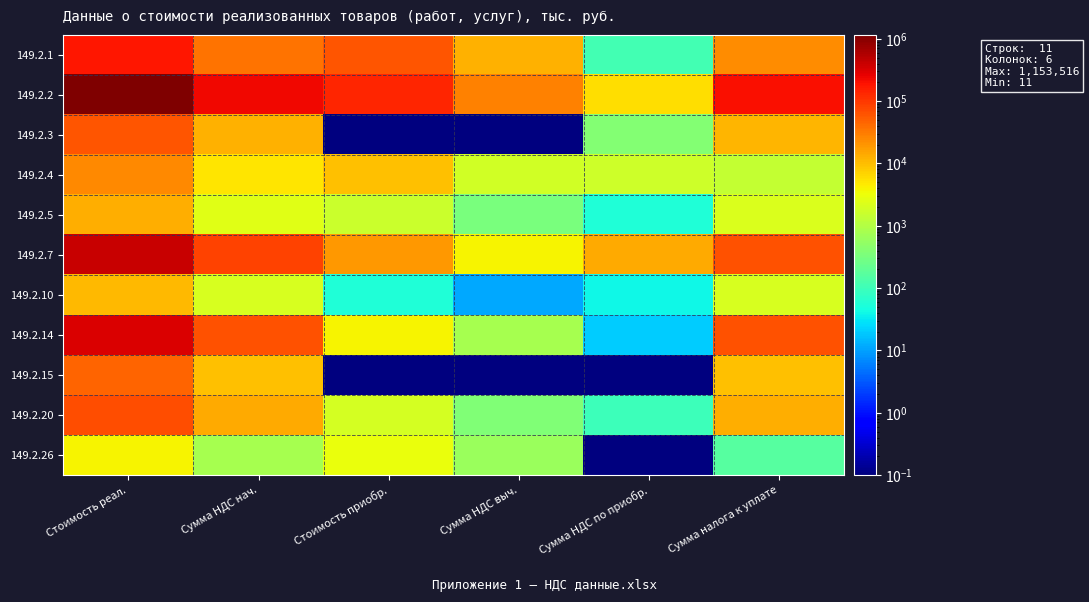

Reading right to left, transcribe all the data shown in this chart.

149.2.1: Сумма налога к уплате=22941.0	Сумма НДС по приобр.=111.0	Сумма НДС выч.=12322.0	Стоимость приобр.=61608.0	Сумма НДС нач.=35374.0	Стоимость реал.=176869.0
149.2.2: Сумма налога к уплате=197431.0	Сумма НДС по приобр.=5691.0	Сумма НДС выч.=27581.0	Стоимость приобр.=137904.0	Сумма НДС нач.=230703.0	Стоимость реал.=1153516.0
149.2.3: Сумма налога к уплате=11664.0	Сумма НДС по приобр.=407.0	Сумма НДС выч.=0.1	Стоимость приобр.=0.1	Сумма НДС нач.=12071.0	Стоимость реал.=60356.0
149.2.4: Сумма налога к уплате=1432.0	Сумма НДС по приобр.=1757.0	Сумма НДС выч.=1886.0	Стоимость приобр.=9429.0	Сумма НДС нач.=5075.0	Стоимость реал.=25375.0
149.2.5: Сумма налога к уплате=2165.0	Сумма НДС по приобр.=55.0	Сумма НДС выч.=327.0	Стоимость приобр.=1635.0	Сумма НДС нач.=2547.0	Стоимость реал.=12734.0
149.2.7: Сумма налога к уплате=64342.0	Сумма НДС по приобр.=14343.0	Сумма НДС выч.=3851.0	Стоимость приобр.=19254.0	Сумма НДС нач.=82536.0	Стоимость реал.=412681.0
149.2.10: Сумма налога к уплате=2079.0	Сумма НДС по приобр.=41.0	Сумма НДС выч.=11.0	Стоимость приобр.=54.0	Сумма НДС нач.=2131.0	Стоимость реал.=10656.0
149.2.14: Сумма налога к уплате=63917.0	Сумма НДС по приобр.=20.0	Сумма НДС выч.=782.0	Стоимость приобр.=3909.0	Сумма НДС нач.=64719.0	Стоимость реал.=323593.0
149.2.15: Сумма налога к уплате=9418.0	Сумма НДС по приобр.=0.1	Сумма НДС выч.=0.1	Стоимость приобр.=0.1	Сумма НДС нач.=9418.0	Стоимость реал.=47090.0
149.2.20: Сумма налога к уплате=13465.0	Сумма НДС по приобр.=96.0	Сумма НДС выч.=382.0	Стоимость приобр.=1908.0	Сумма НДС нач.=13943.0	Стоимость реал.=69714.0
149.2.26: Сумма налога к уплате=161.0	Сумма НДС по приобр.=0.1	Сумма НДС выч.=622.0	Стоимость приобр.=3112.0	Сумма НДС нач.=783.0	Стоимость реал.=3916.0